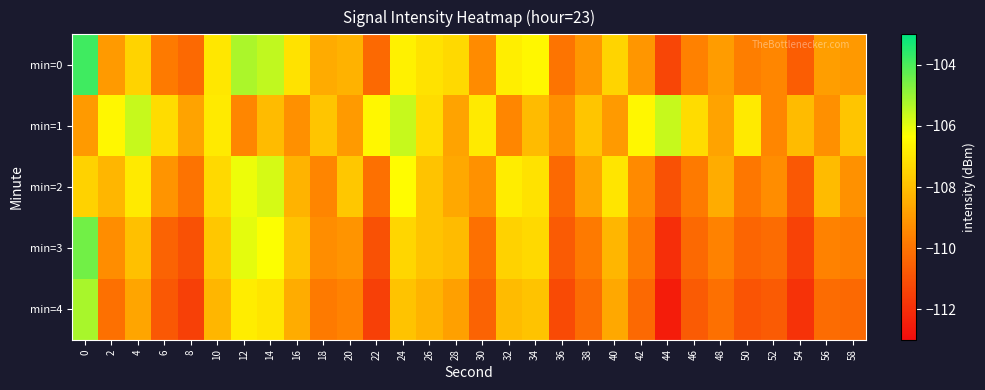

What is the total value across all series at 22?

-549.4